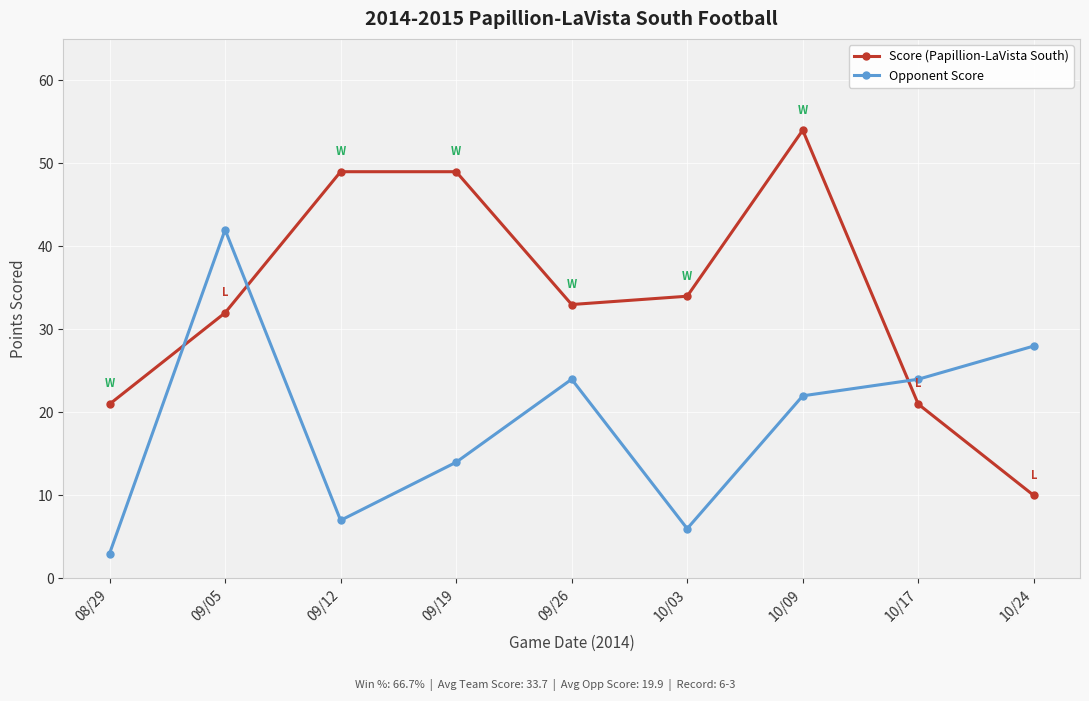

What is the difference between the highest and lowest values at 08/29?

18